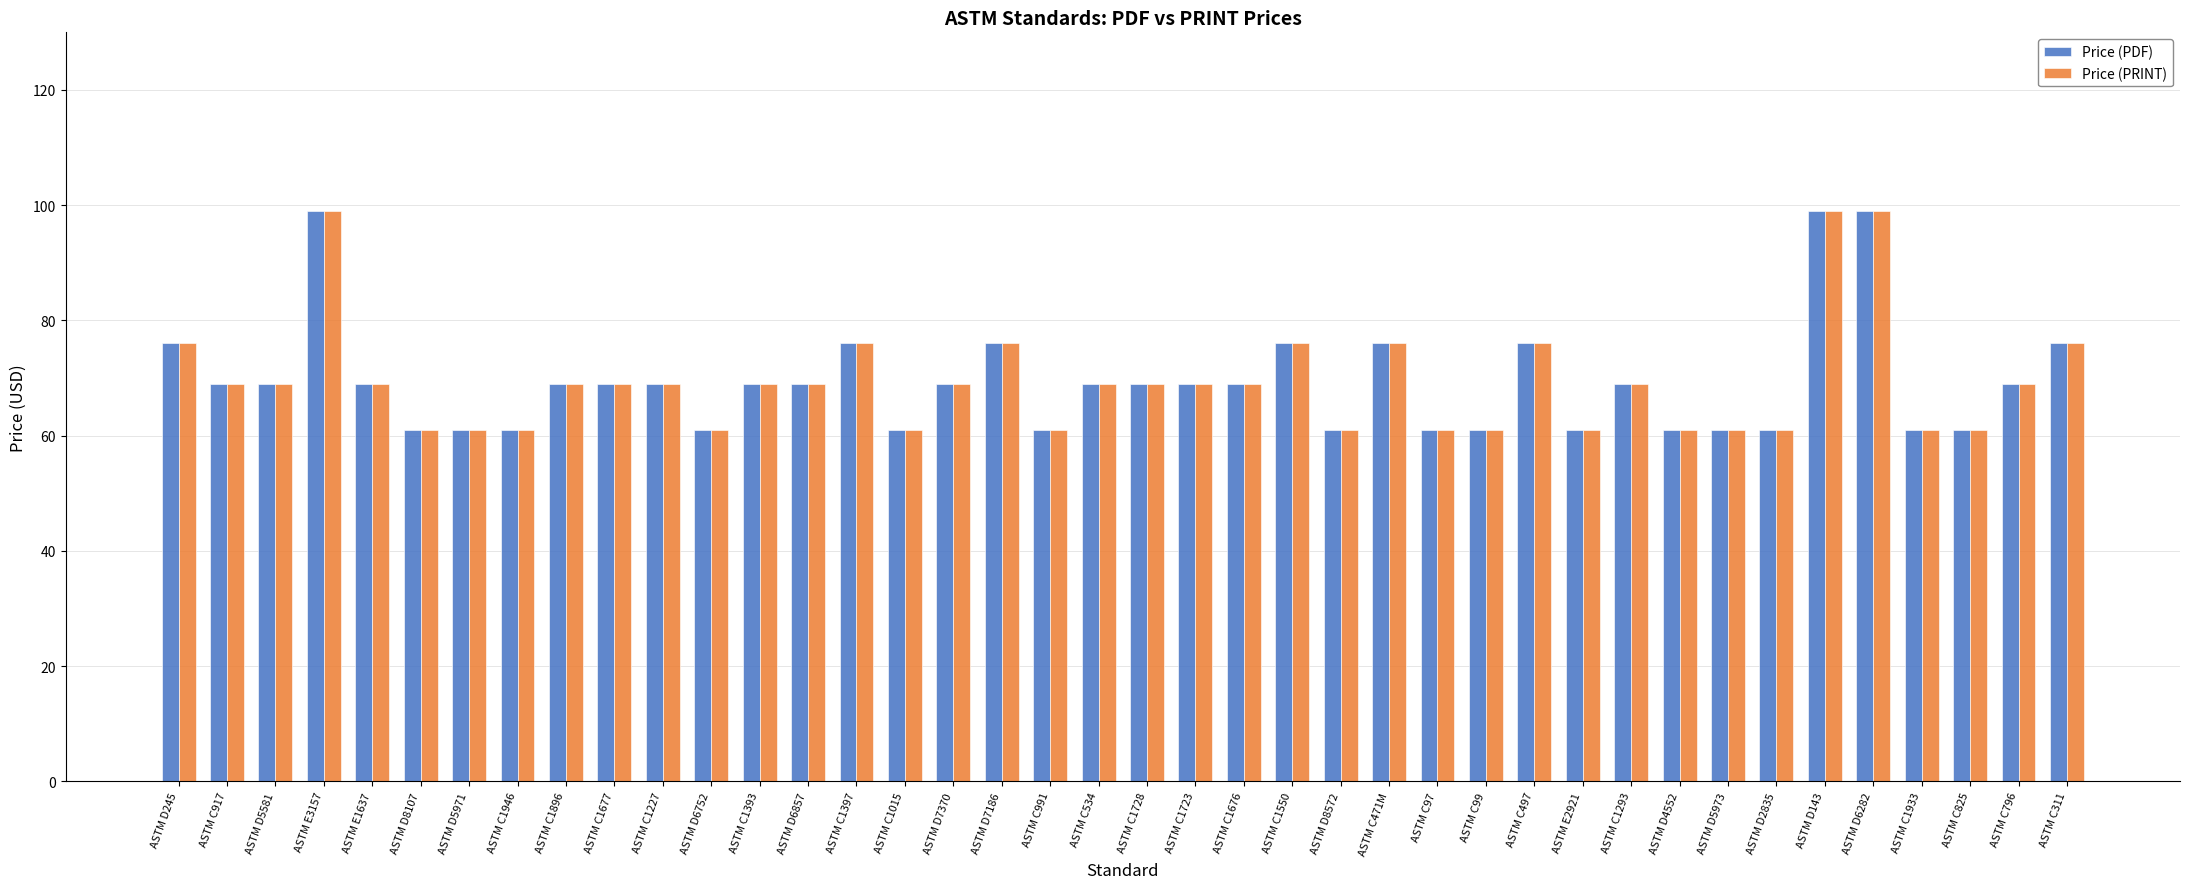

The value of Price (PDF) at ASTM C796 is 124. True or false?

False